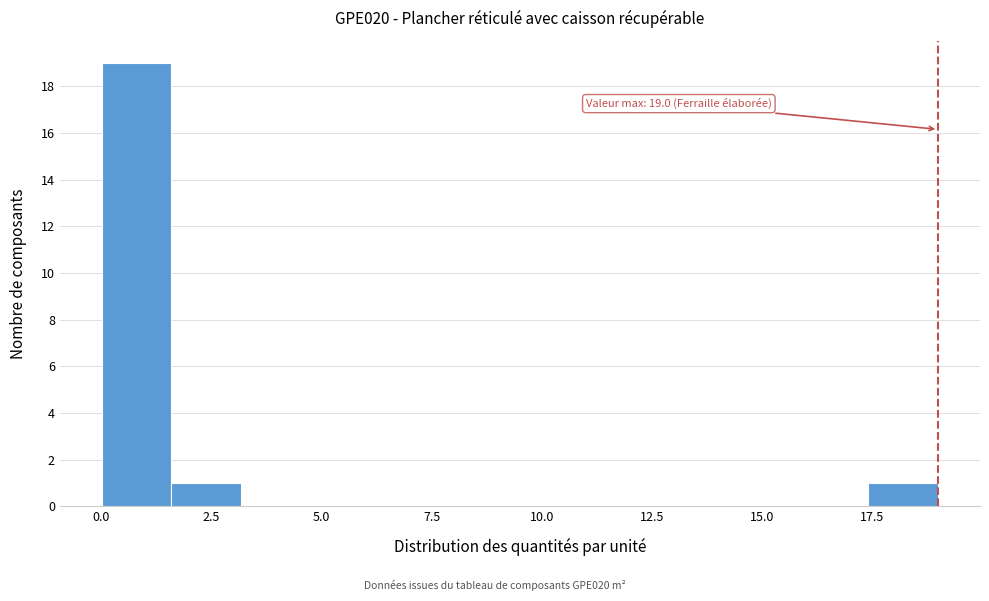

Around what value on the x-axis is the tallest bar? Give the approximate position of its centre, as read against the axis.

1.0